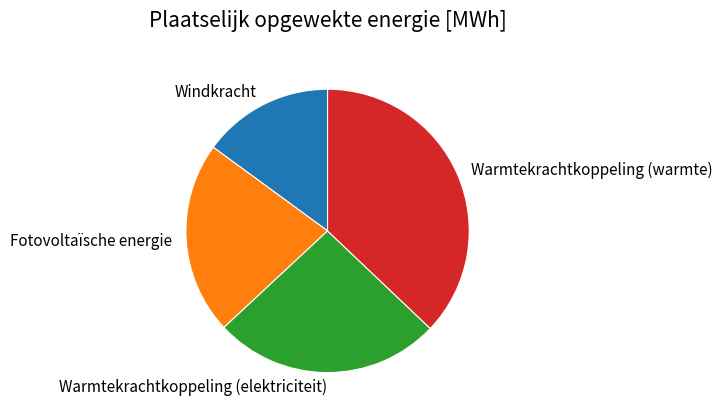

Approximately how many times larger is the value at Fotovoltaïsche energie compared to Warmtekrachtkoppeling (warmte)?

0.6